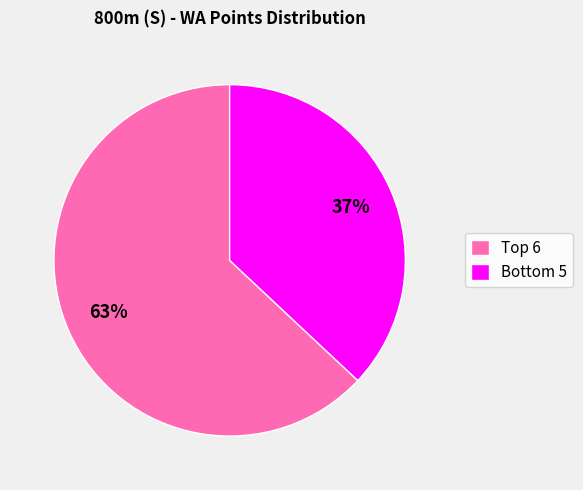

What is the smallest slice in the pie chart?

Bottom 5